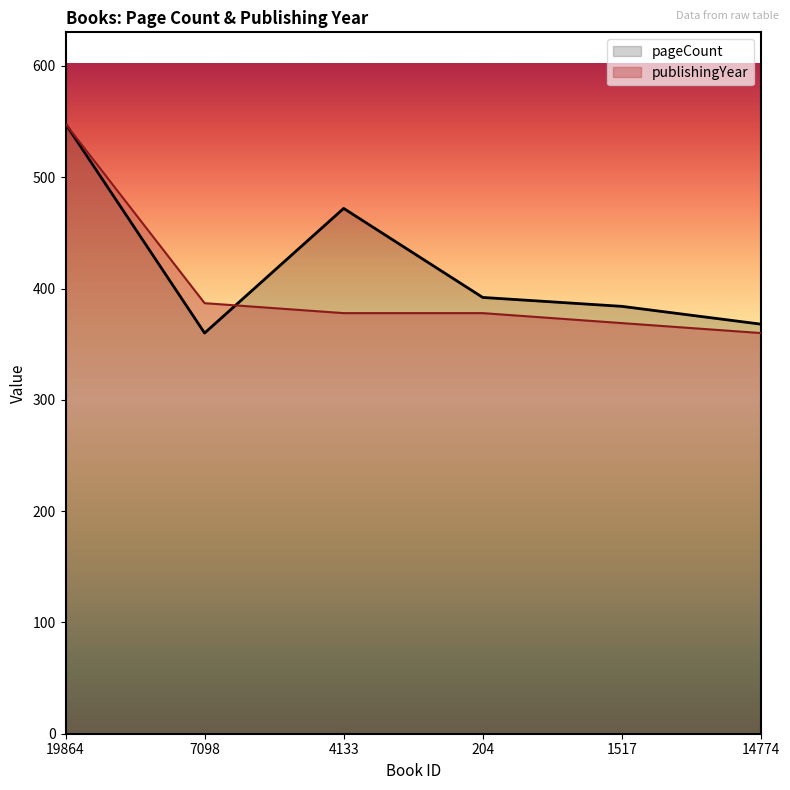

Where does the publishingYear series first go above 377?

19864